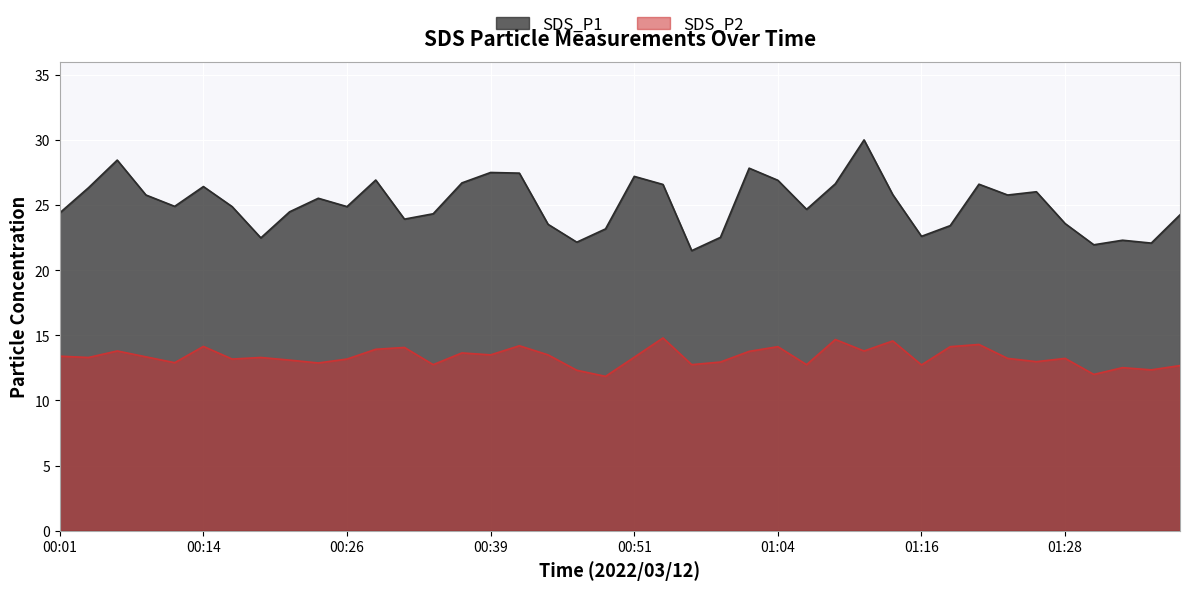

Which series has the largest range (max minus min)?

SDS_P1